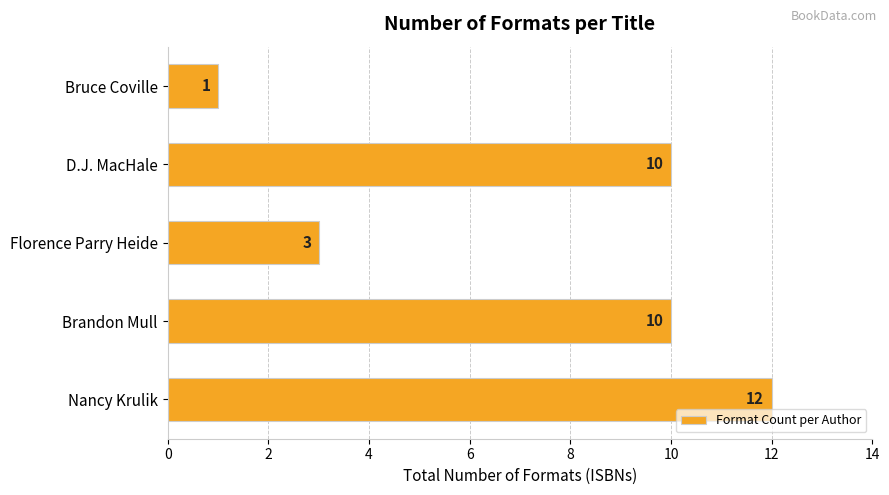

Approximately how many times larger is the value at Brandon Mull compared to D.J. MacHale?

1.0